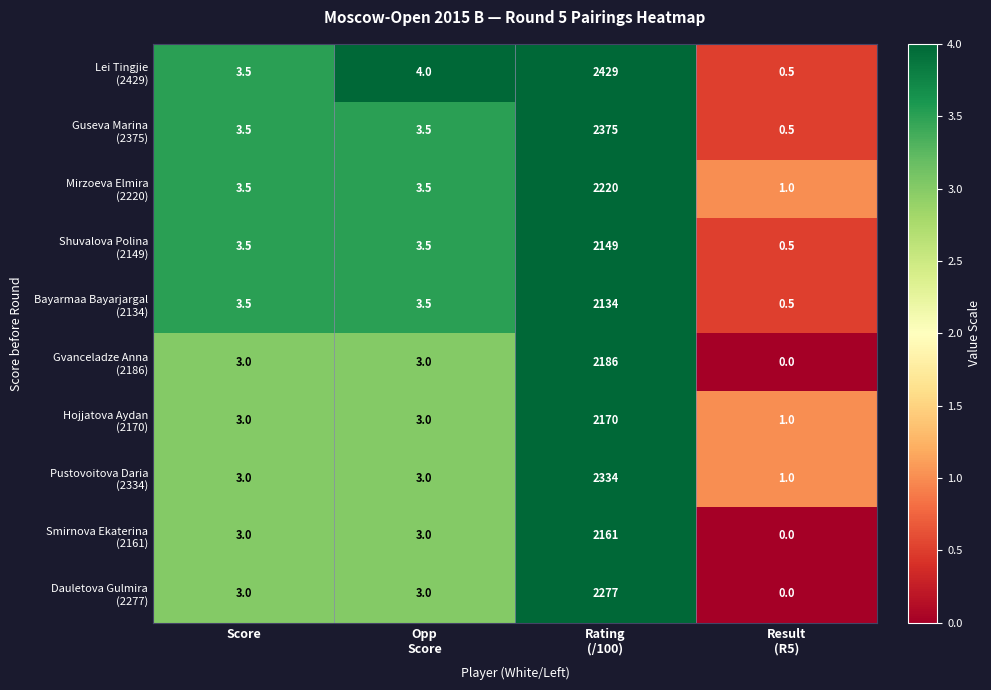

Which has a higher value, Rating
(/100) or Score?

Rating
(/100)